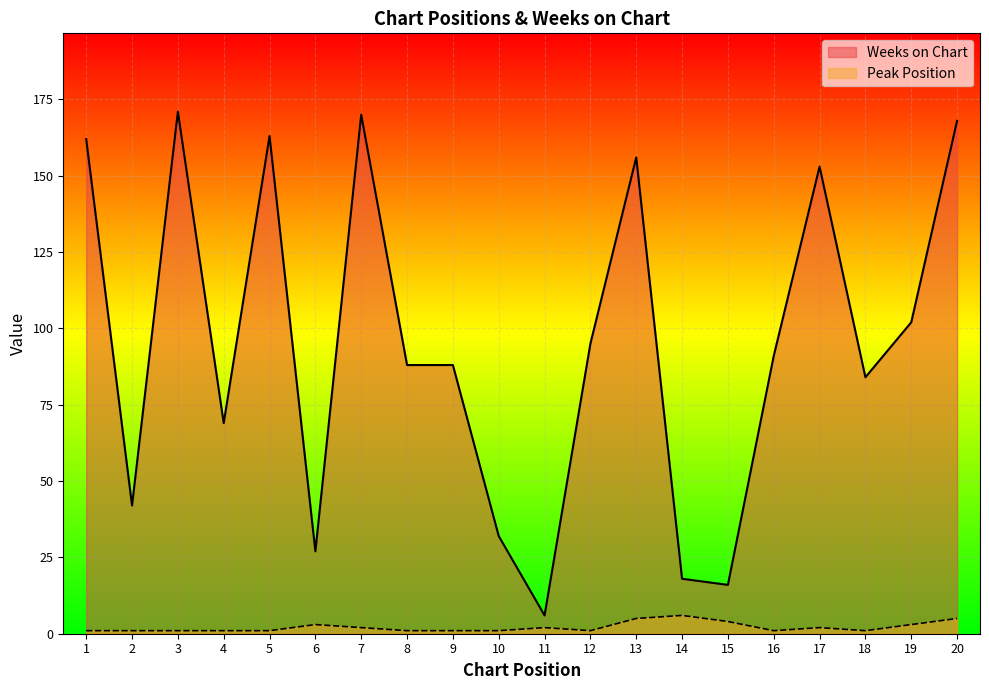

What is the minimum value for Peak Position?

1